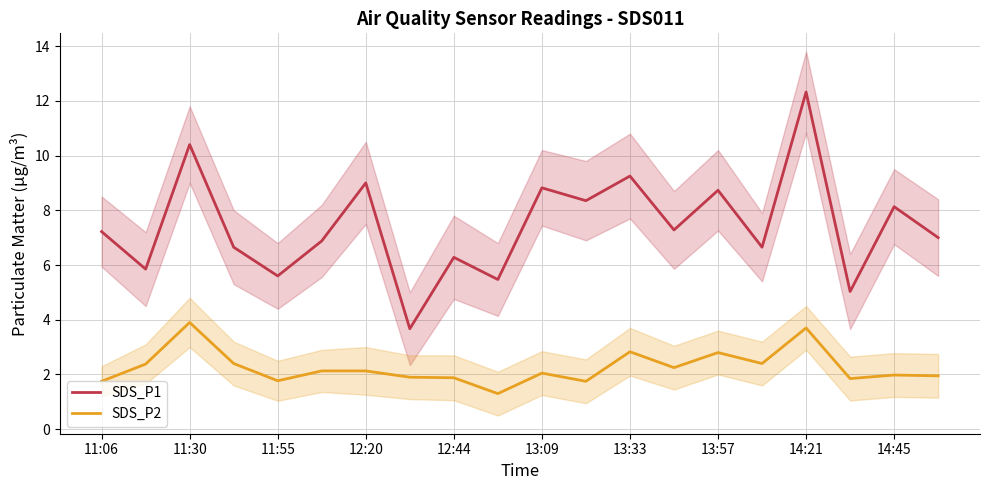

At 11, list the series in order from smallest to largest.

SDS_P2, SDS_P1